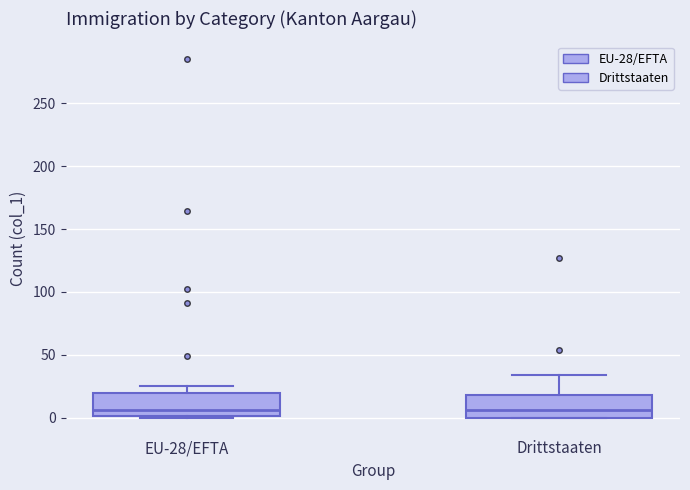

Where does the upper whisker of the box for Drittstaaten end on the y-axis? The values are not printed on the chart, so give them approximately, as read against the axis.

35